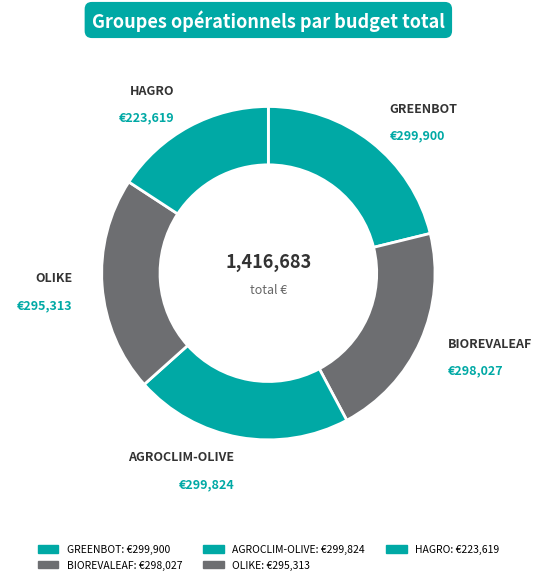

Count the number of slices in the pie.

5